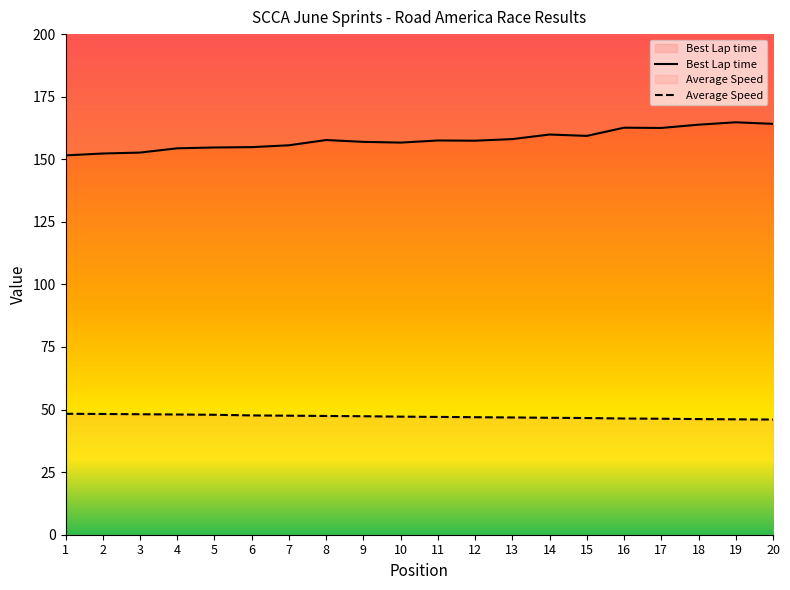

Reading left to right, what are all the values shown in this chart?

Best Lap time: 1=151.5	2=152.3	3=152.7	4=154.4	5=154.7	6=154.8	7=155.6	8=157.7	9=157.0	10=156.7	11=157.5	12=157.4	13=158.1	14=159.9	15=159.3	16=162.6	17=162.5	18=163.8	19=164.8	20=164.1
Average Speed: 1=48.3	2=48.2	3=48.1	4=48.0	5=47.9	6=47.7	7=47.6	8=47.4	9=47.3	10=47.2	11=47.1	12=47.0	13=46.8	14=46.7	15=46.6	16=46.4	17=46.3	18=46.2	19=46.1	20=46.0